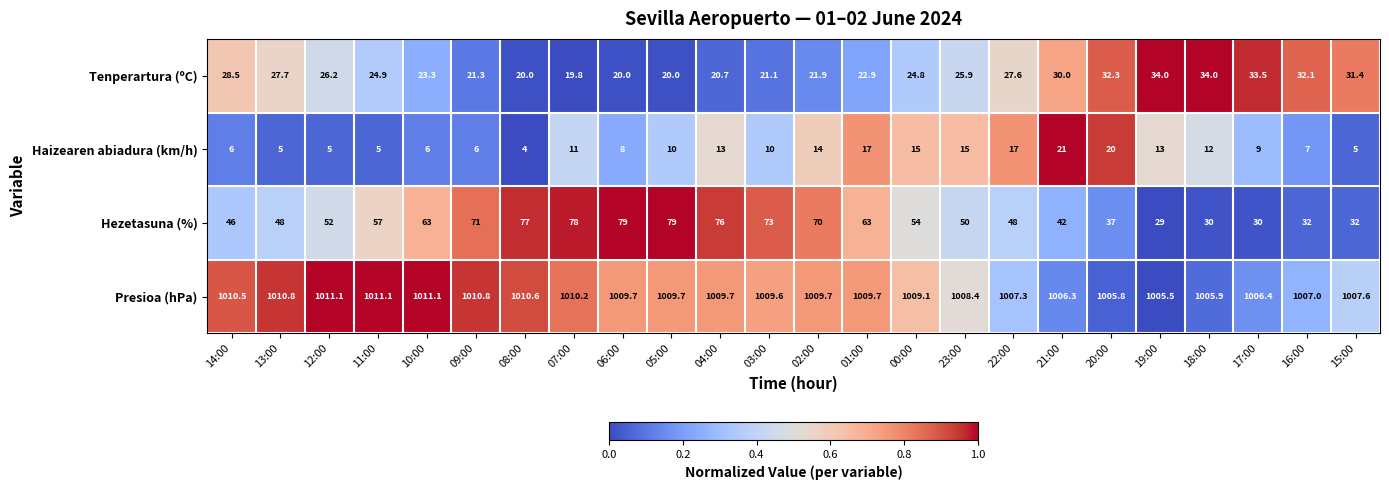

The value of Tenperartura (ºC) at 18:00 is 34.0. True or false?

True